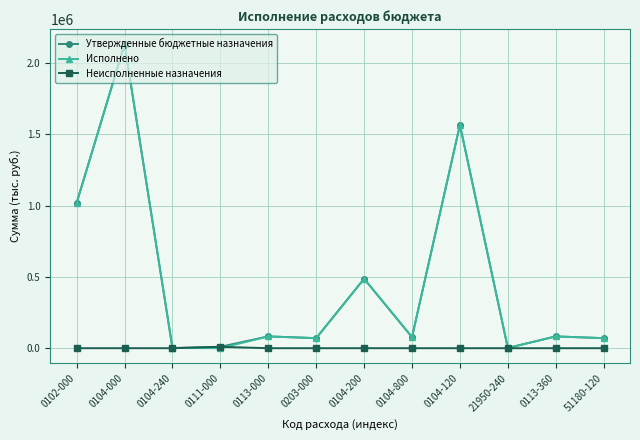

What is the difference between the highest and lowest values at 0104-200?

486845.3